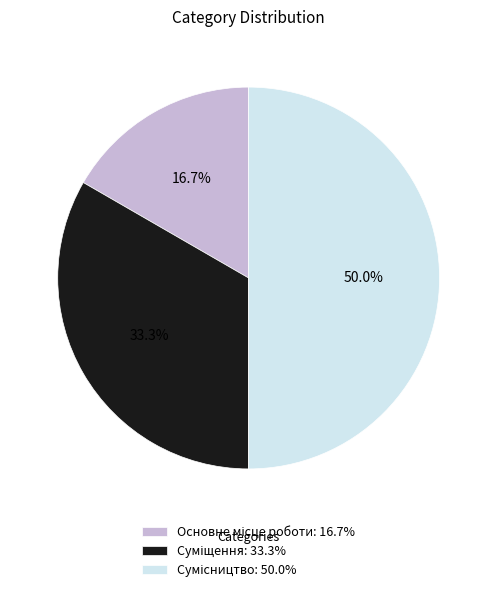

Do Сумісництво and Суміщення together represent more than half of the pie?

Yes